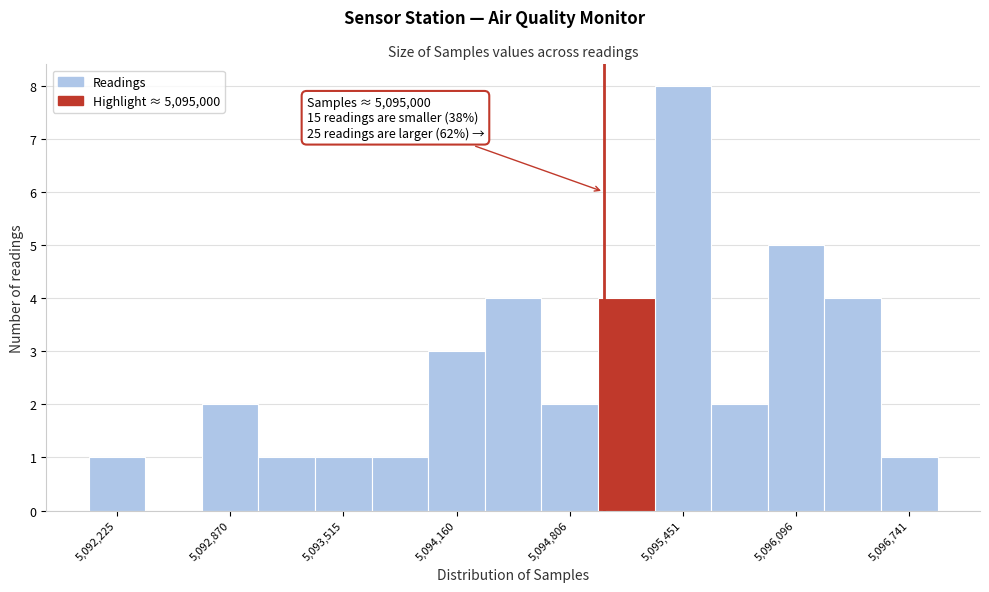

Read against the x-axis, roughly where is the centre of the tallest bar?

5095500